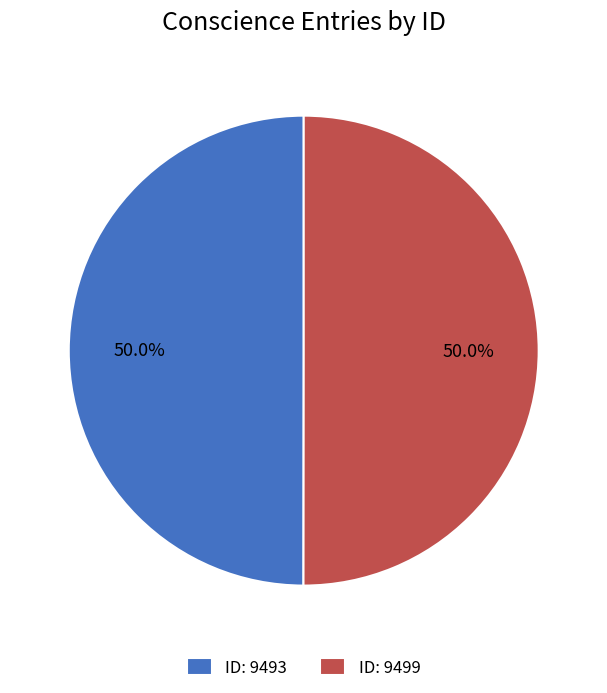

Approximately how many times larger is the value at ID: 9493 compared to ID: 9499?

1.0